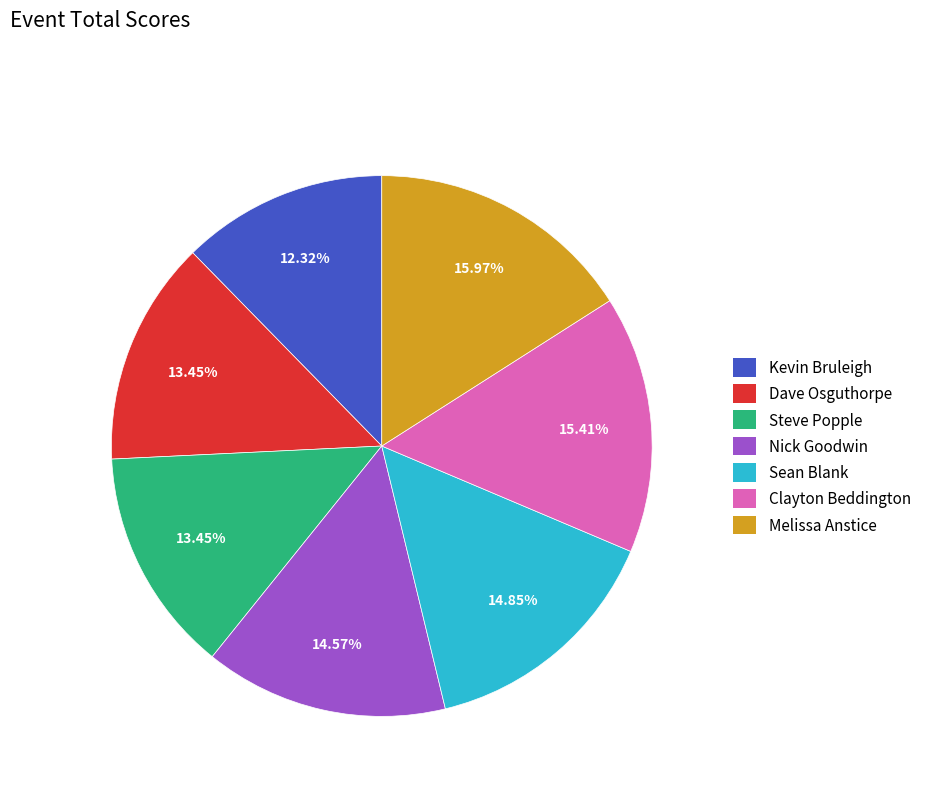

To the nearest percent, what portion does Melissa Anstice represent?

16%